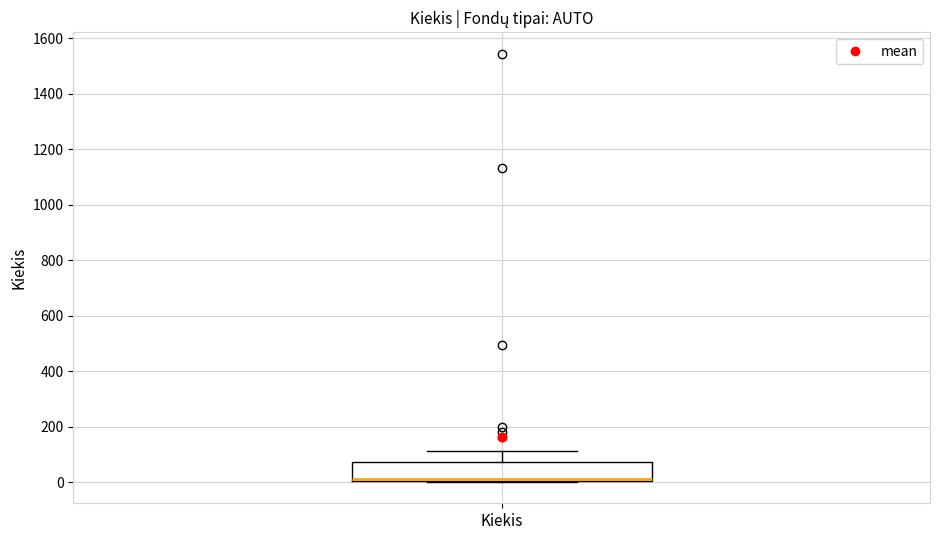

Read this box plot against the y-axis: the position of the median line, the range covered by the box, and the ends of both whiskers. The values are not printed on the chart, so give them approximately, as read against the axis.

median 20 (drawn on the box's lower edge), box 0 to 80, whiskers 0 to 120